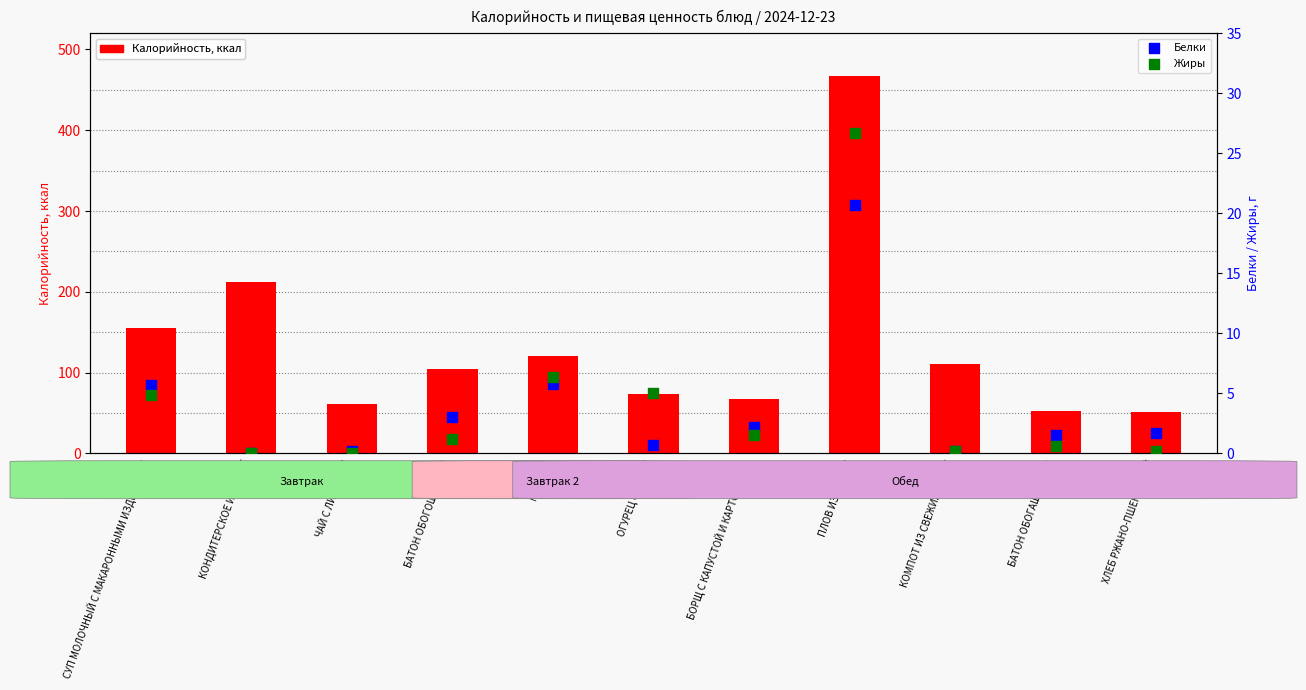

At which category is the sum across all series the highest?

ПЛОВ ИЗ ПТИЦЫ